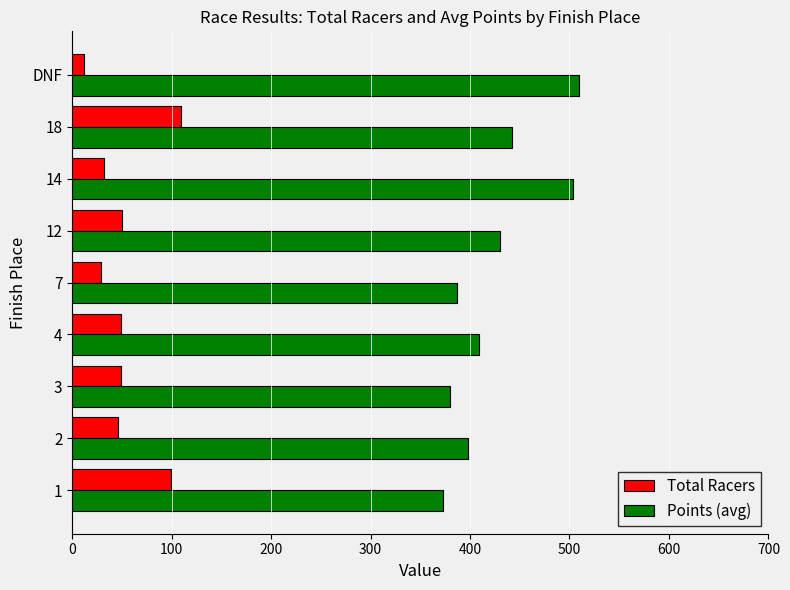

What are all the series names shown in the legend?

Total Racers, Points (avg)